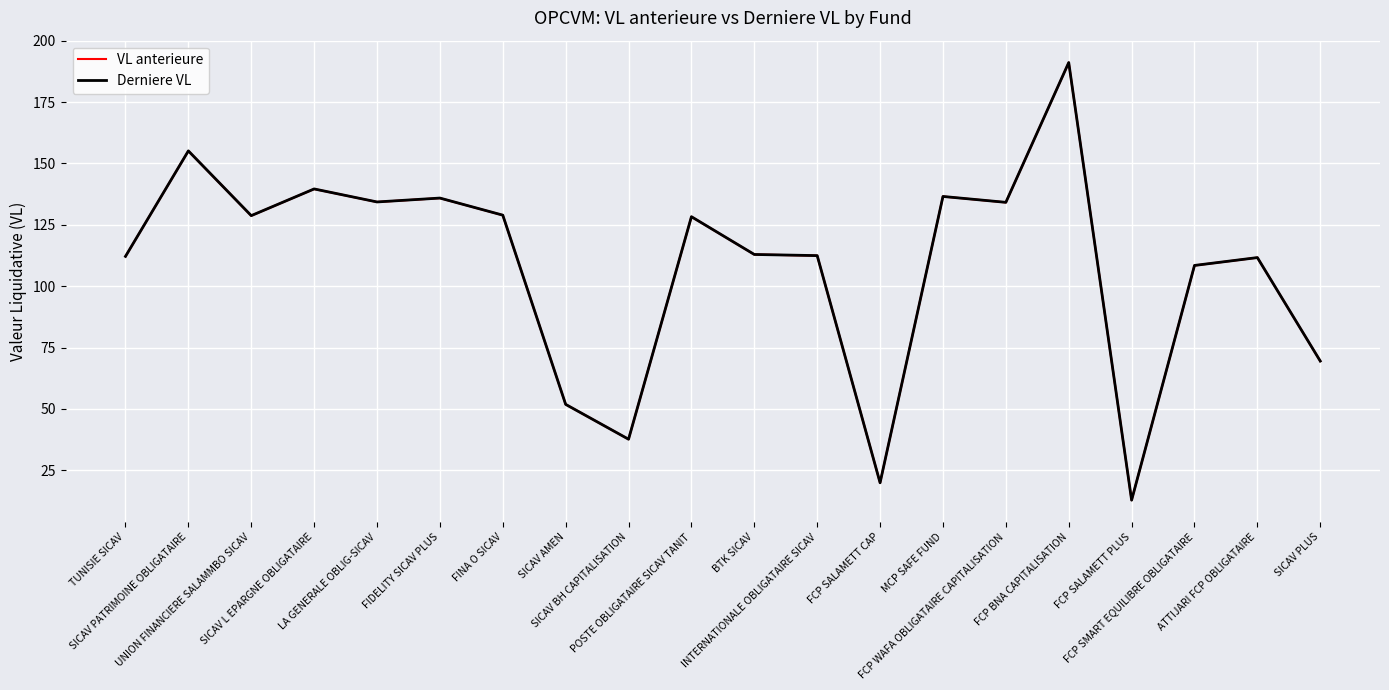

What is the difference between the maximum and minimum values in the Derniere VL series?

178.3